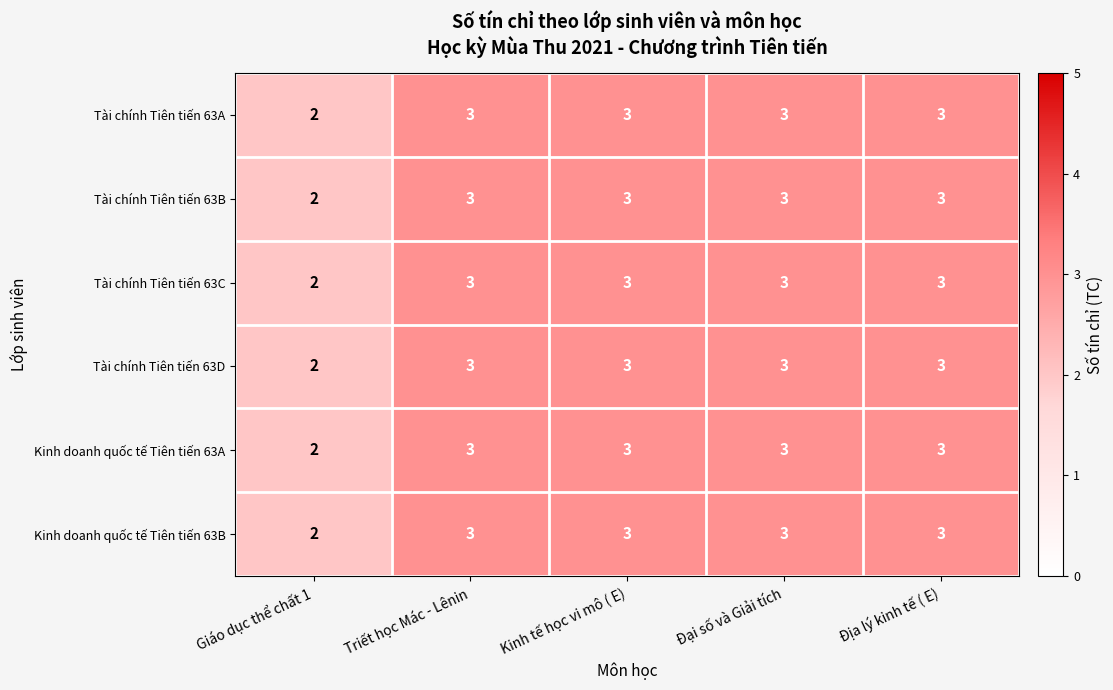

True or false: Kinh doanh quốc tế Tiên tiến 63B has a value of 3 at Giáo dục thể chất 1.

False